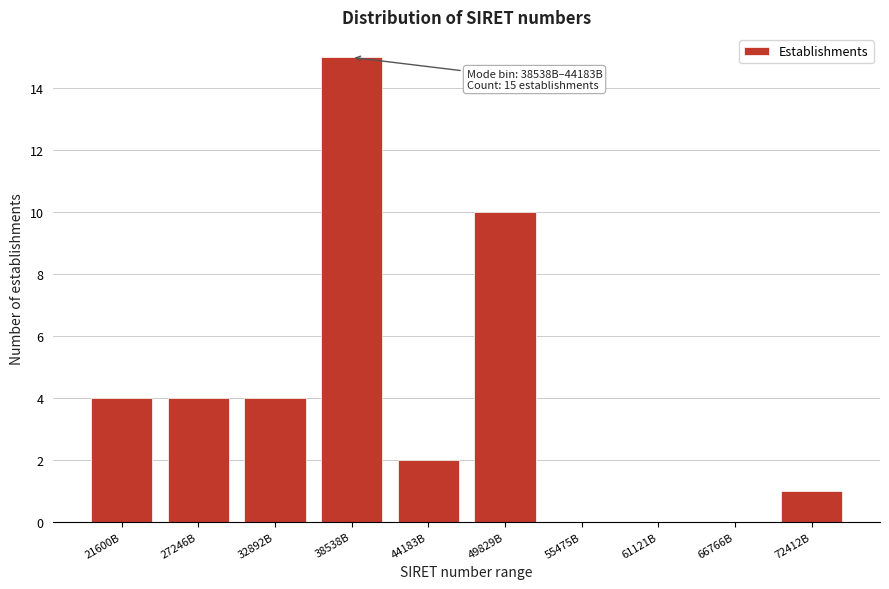

Reading left to right, what are all the values shown in this chart?

21600B=4	27246B=4	32892B=4	38538B=15	44183B=2	49829B=10	55475B=0	61121B=0	66766B=0	72412B=1